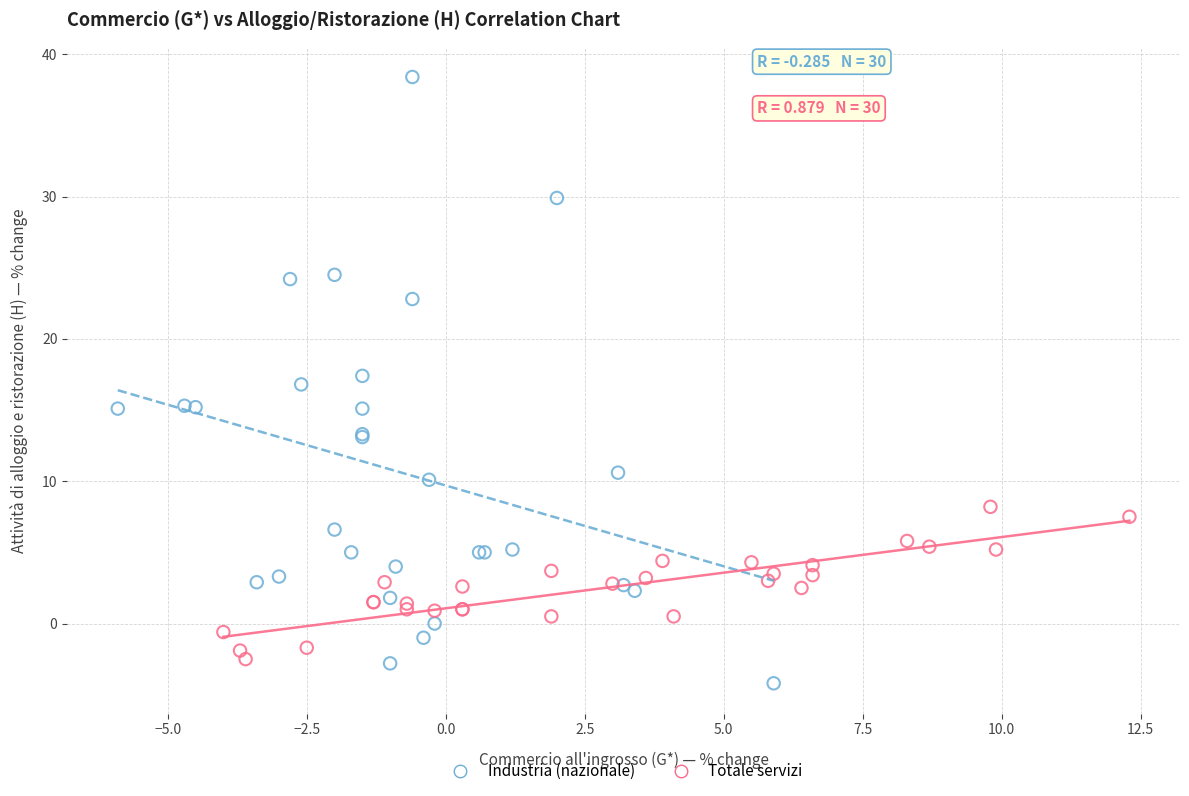

Which series has the largest Y range (max minus min)?

Industria (nazionale)